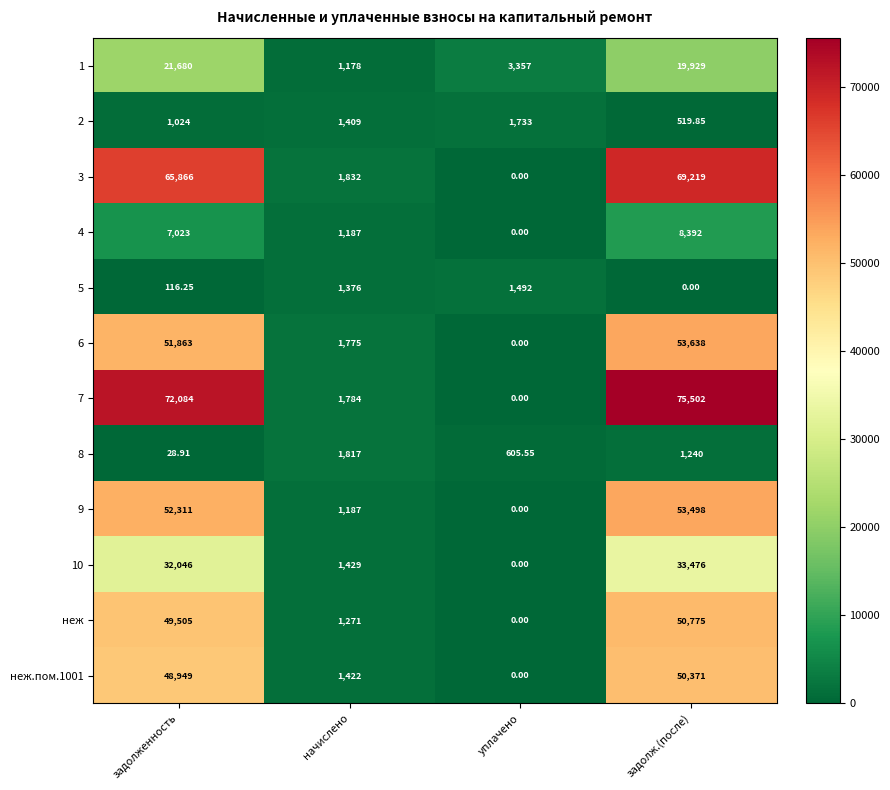

What is the difference between the highest and lowest values at задолженность?

72055.1